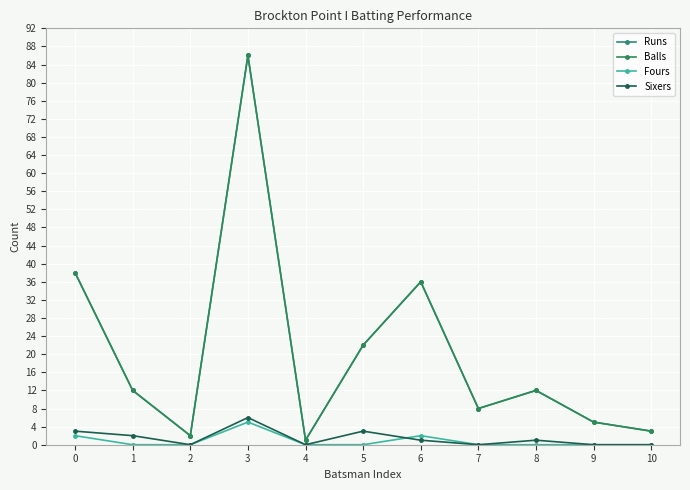

Is this an area chart (filled region under the line)?

No